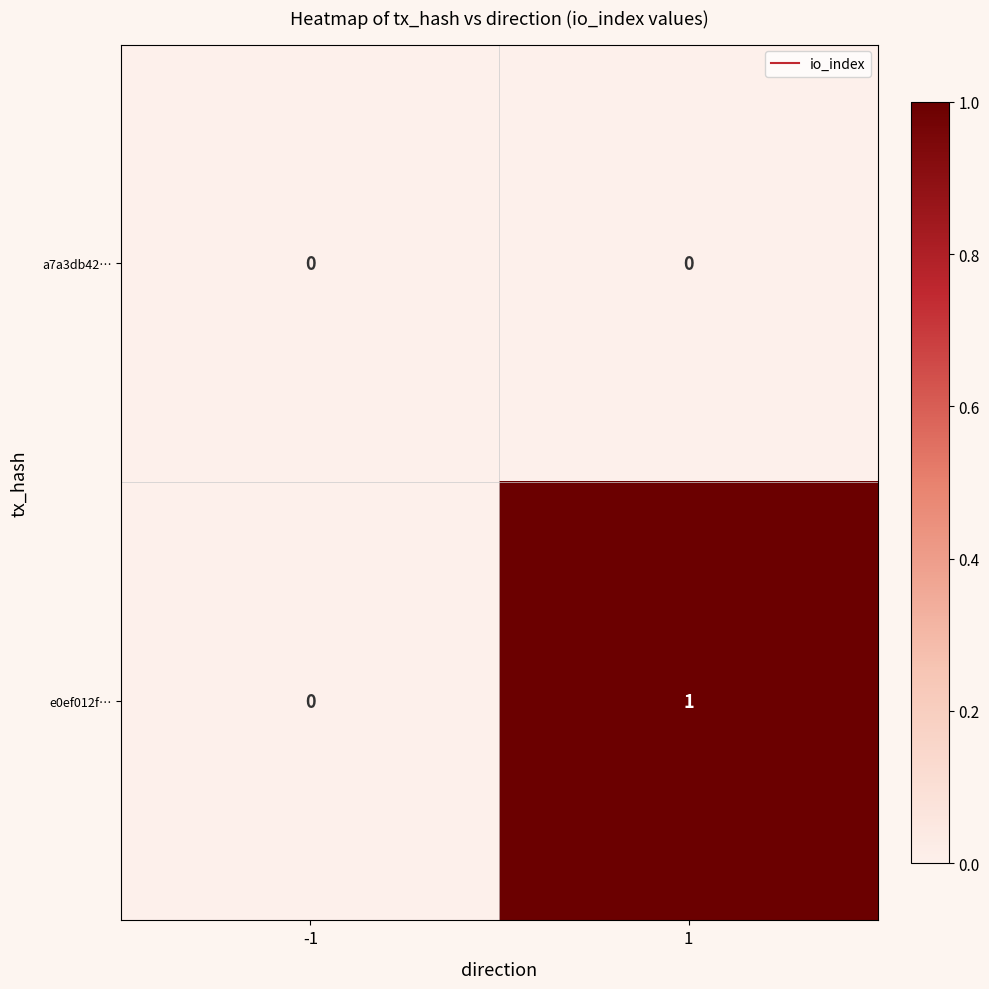

The value of e0ef012f… at -1 is 0. True or false?

True